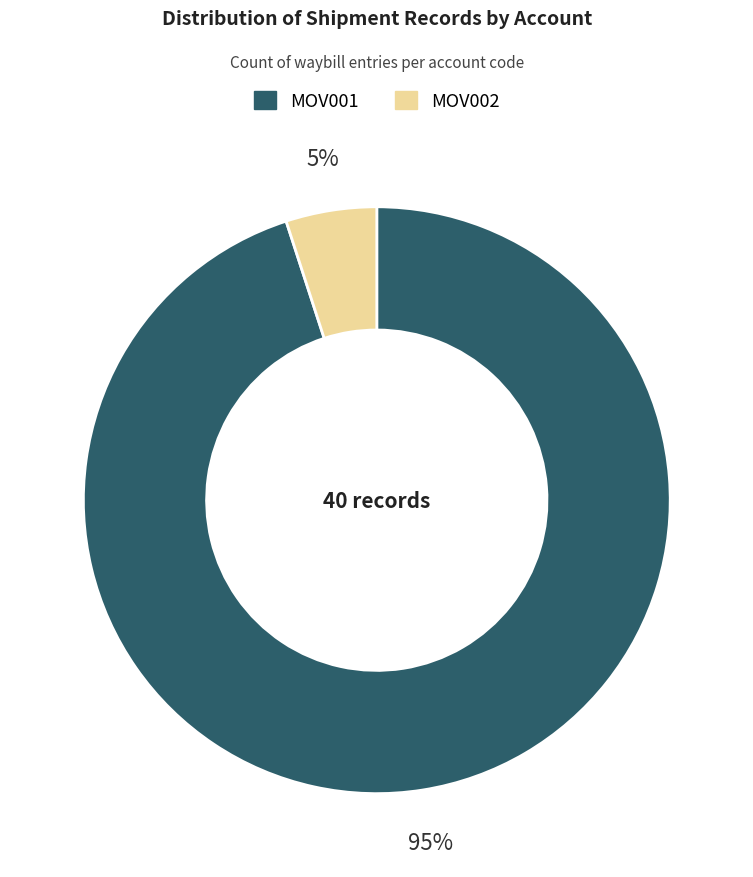

Count the number of slices in the pie.

2